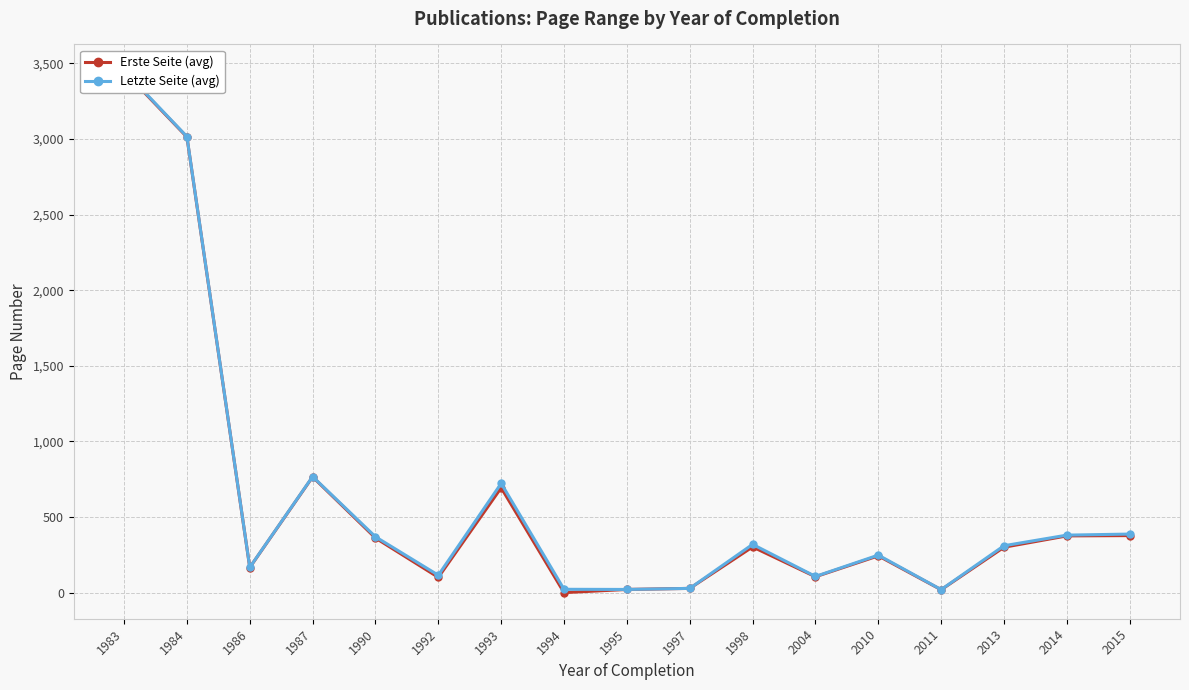

What is the total value across all series at 1987?

1534.0